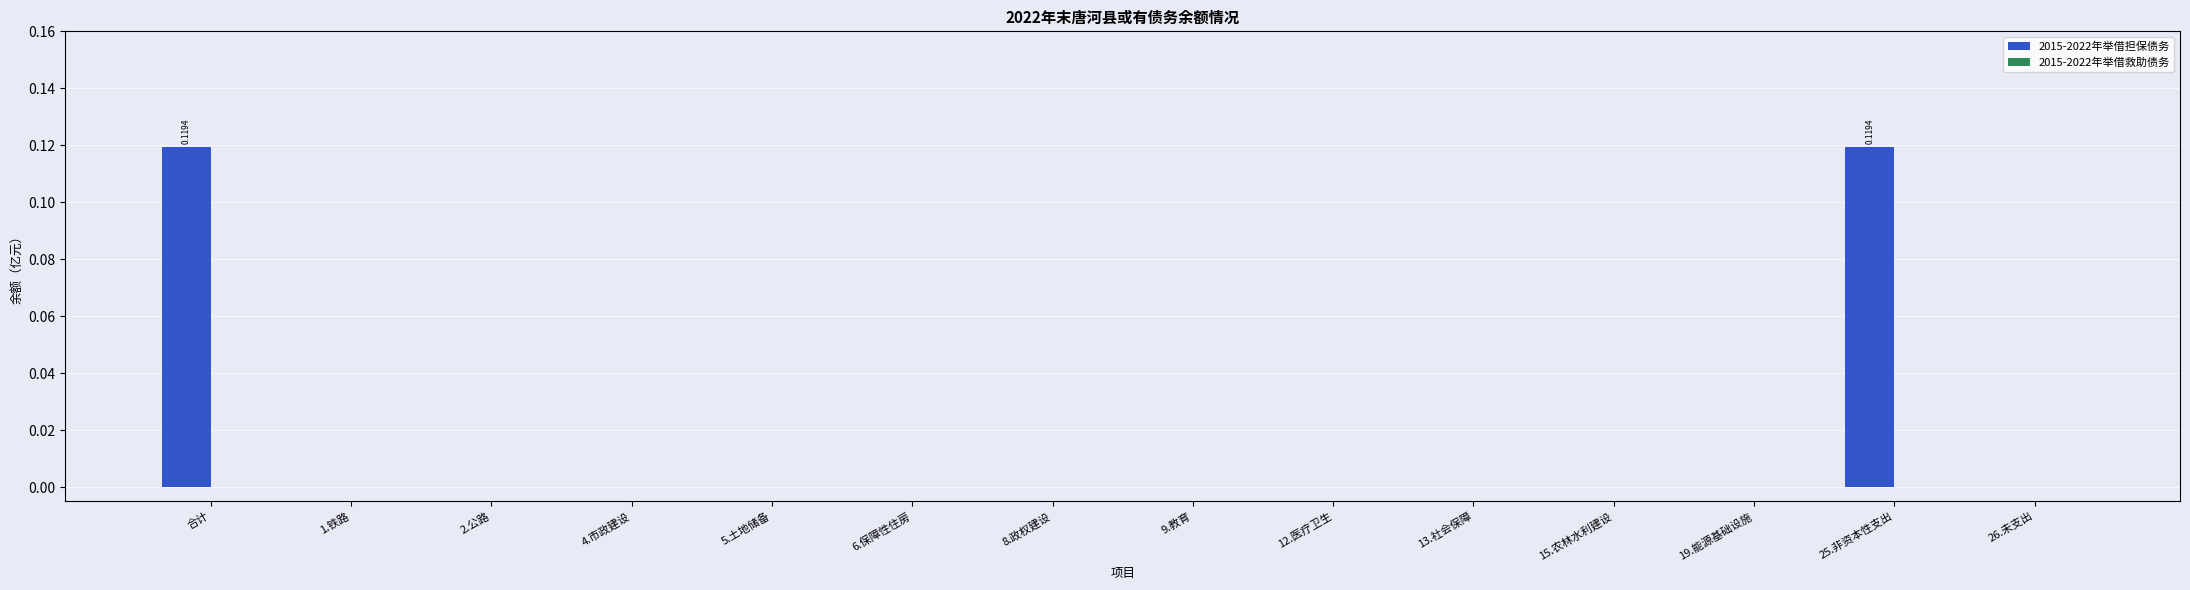

What is the change in value from 15.农林水利建设 to 25.非资本性支出?

+0.1